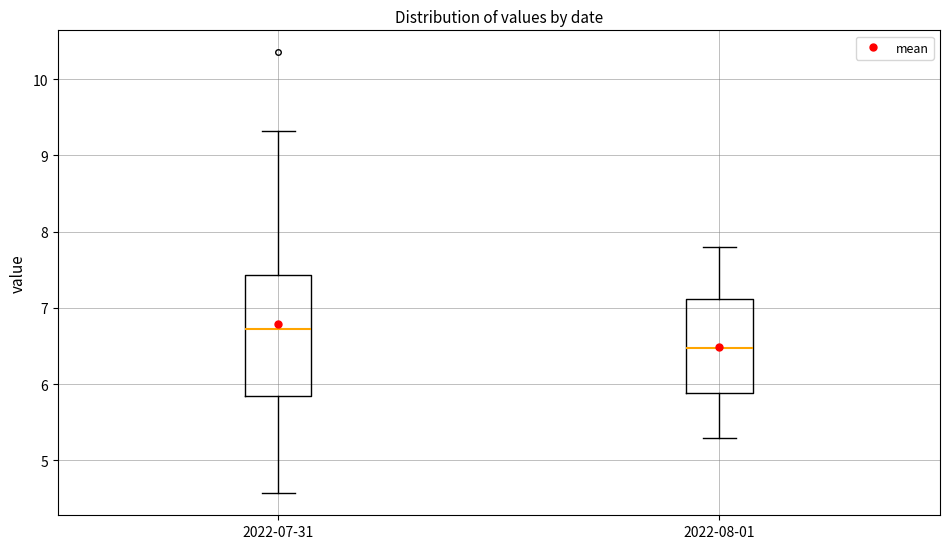

Reading left to right, transcribe this box plot: for each box, give where its median line is, the range the box spans, and where its two whiskers end, as read against the y-axis. The values are not printed on the chart, so give them approximately, as read against the axis.

2022-07-31: median 6.7, box 5.8 to 7.4, whiskers 4.6 to 9.3
2022-08-01: median 6.5, box 5.9 to 7.1, whiskers 5.3 to 7.8